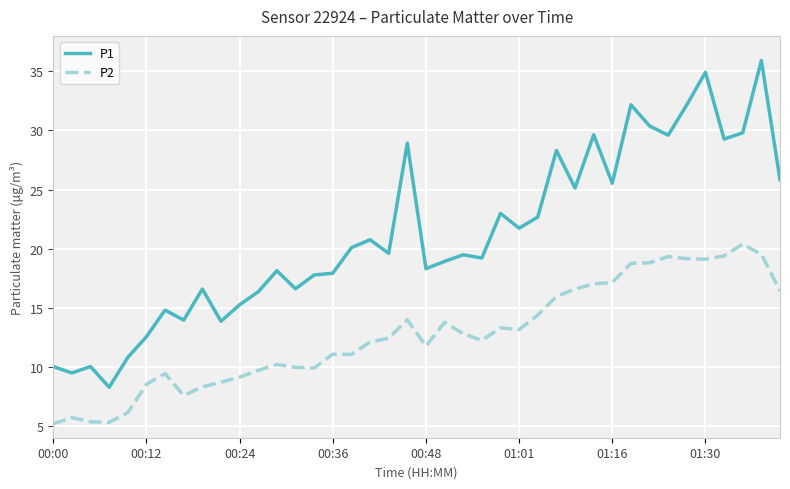

Which series has the largest total across all categories?

P1